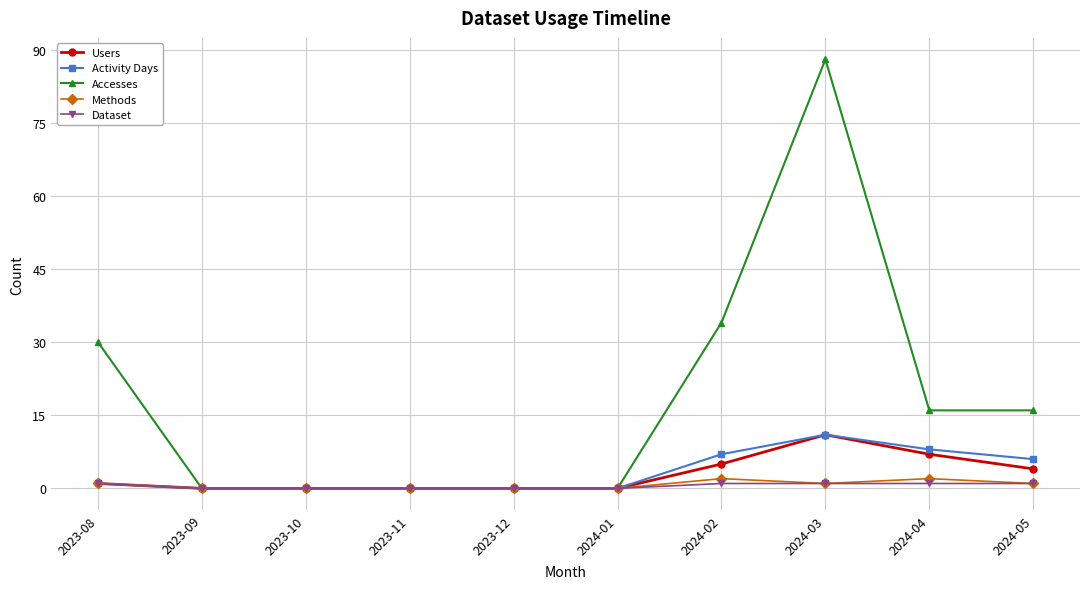

Which label corresponds to the largest value in the chart?

2024-03